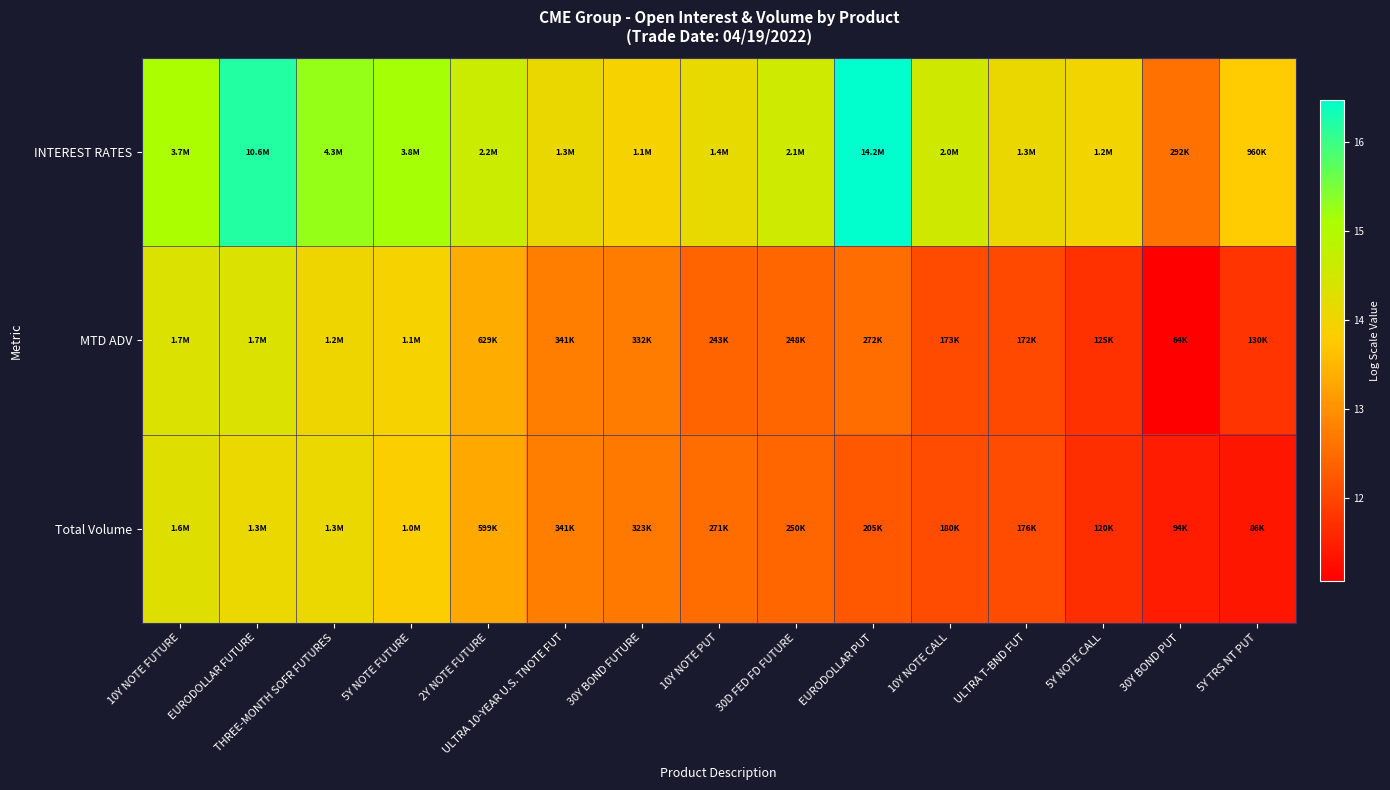

Which label corresponds to the largest value in the chart?

EURODOLLAR PUT